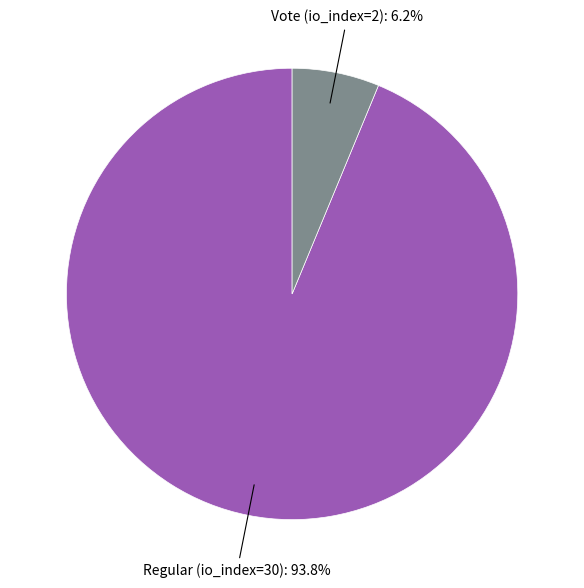

Does any single category account for the majority?

Yes